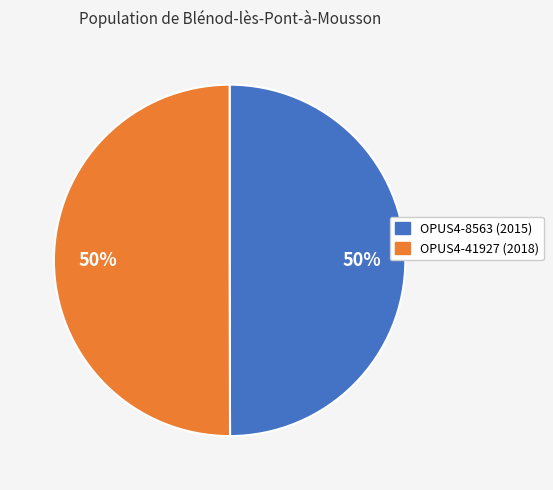

Is it true that OPUS4-8563 is 39% of the pie?

False